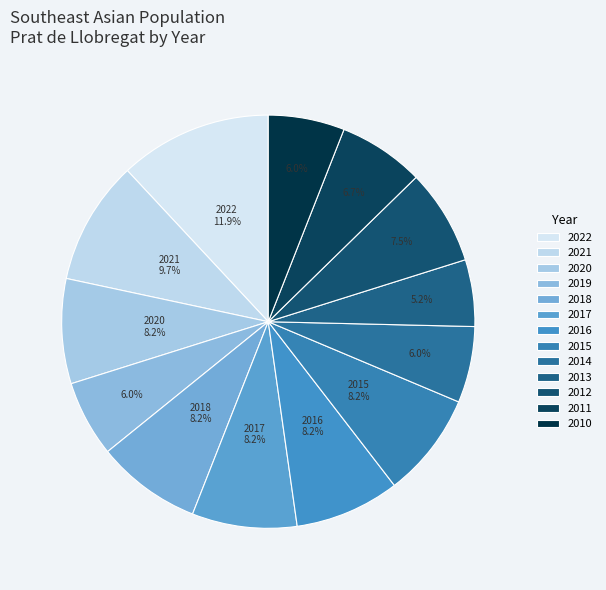

Which slice is the smallest?

2013